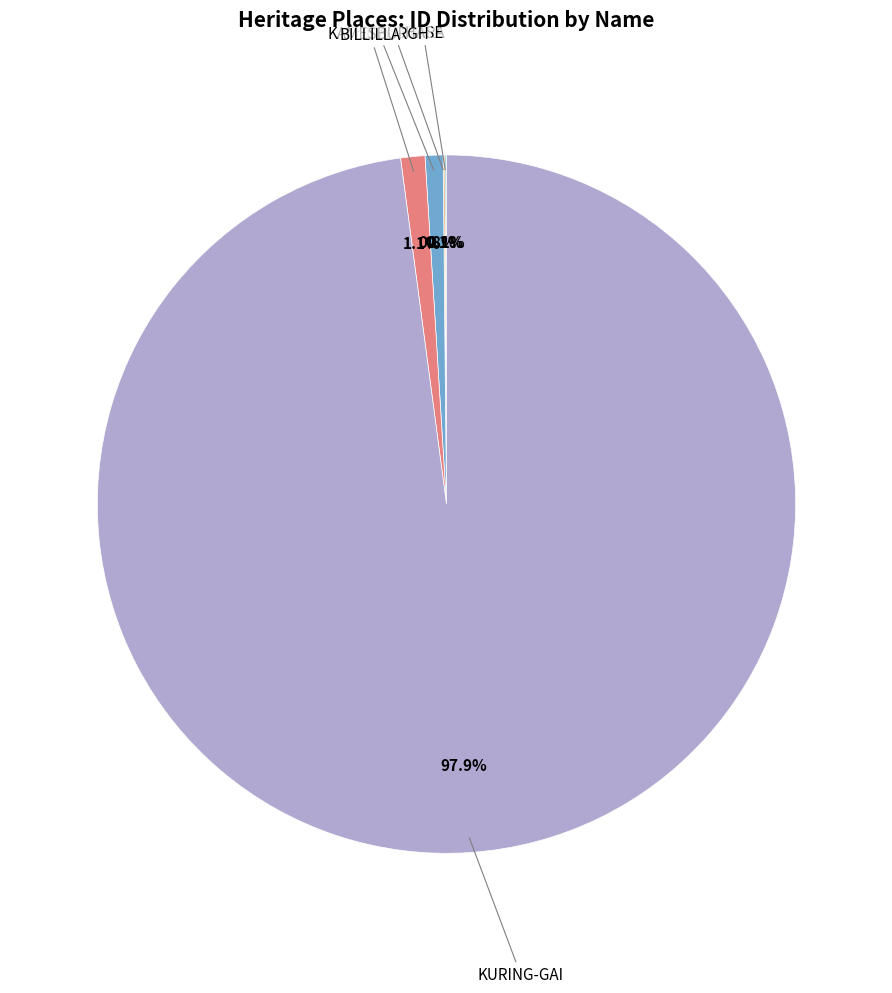

Is there any slice that represents more than half of the pie?

Yes